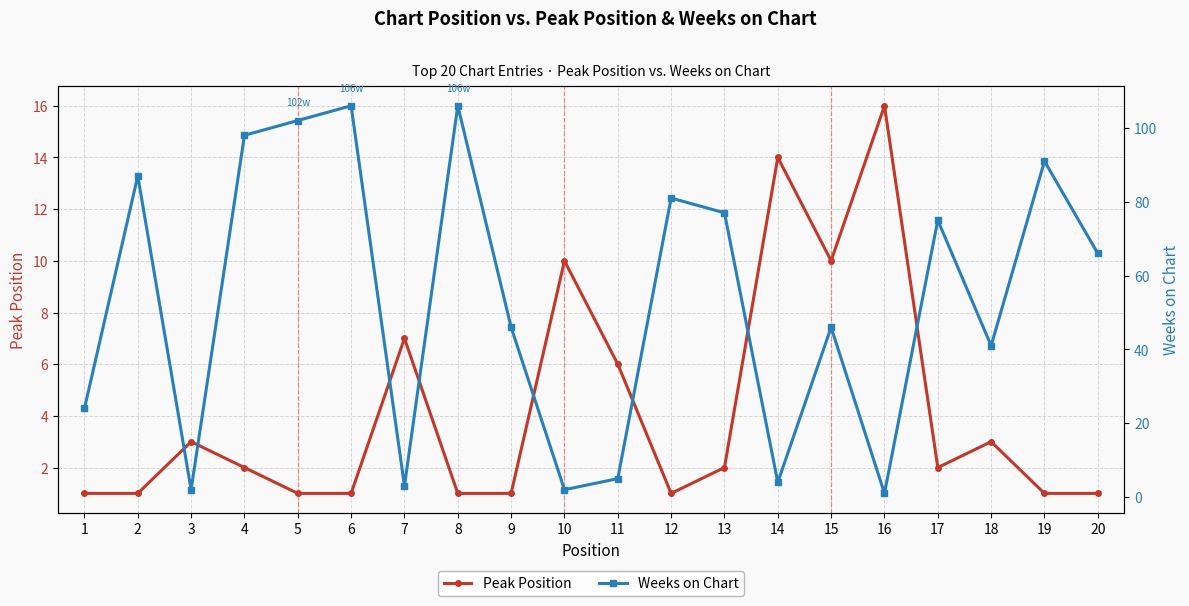

Is the value of Weeks on Chart at 3 greater than the value of Peak Position at 16?

No